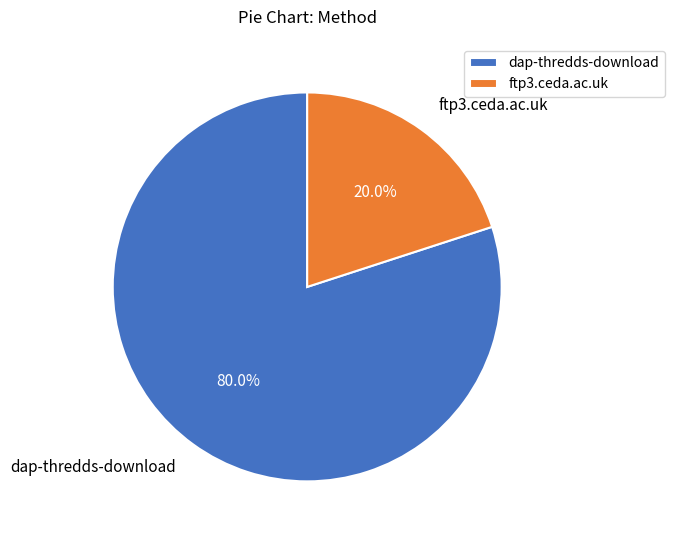

To the nearest percent, what is the combined percentage of ftp3.ceda.ac.uk and dap-thredds-download?

100%